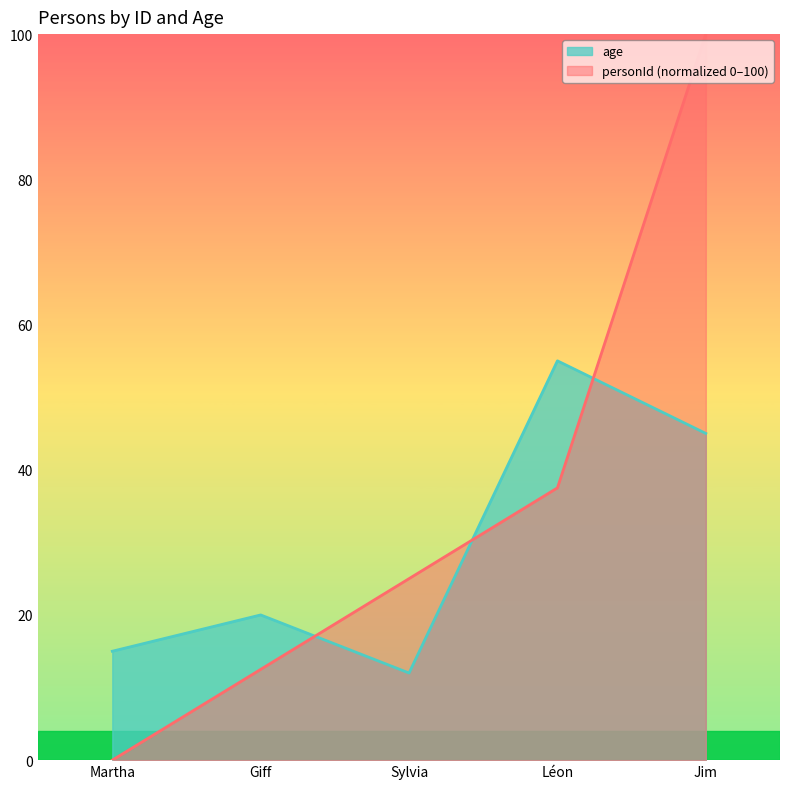

True or false: personId and age intersect in this chart.

True